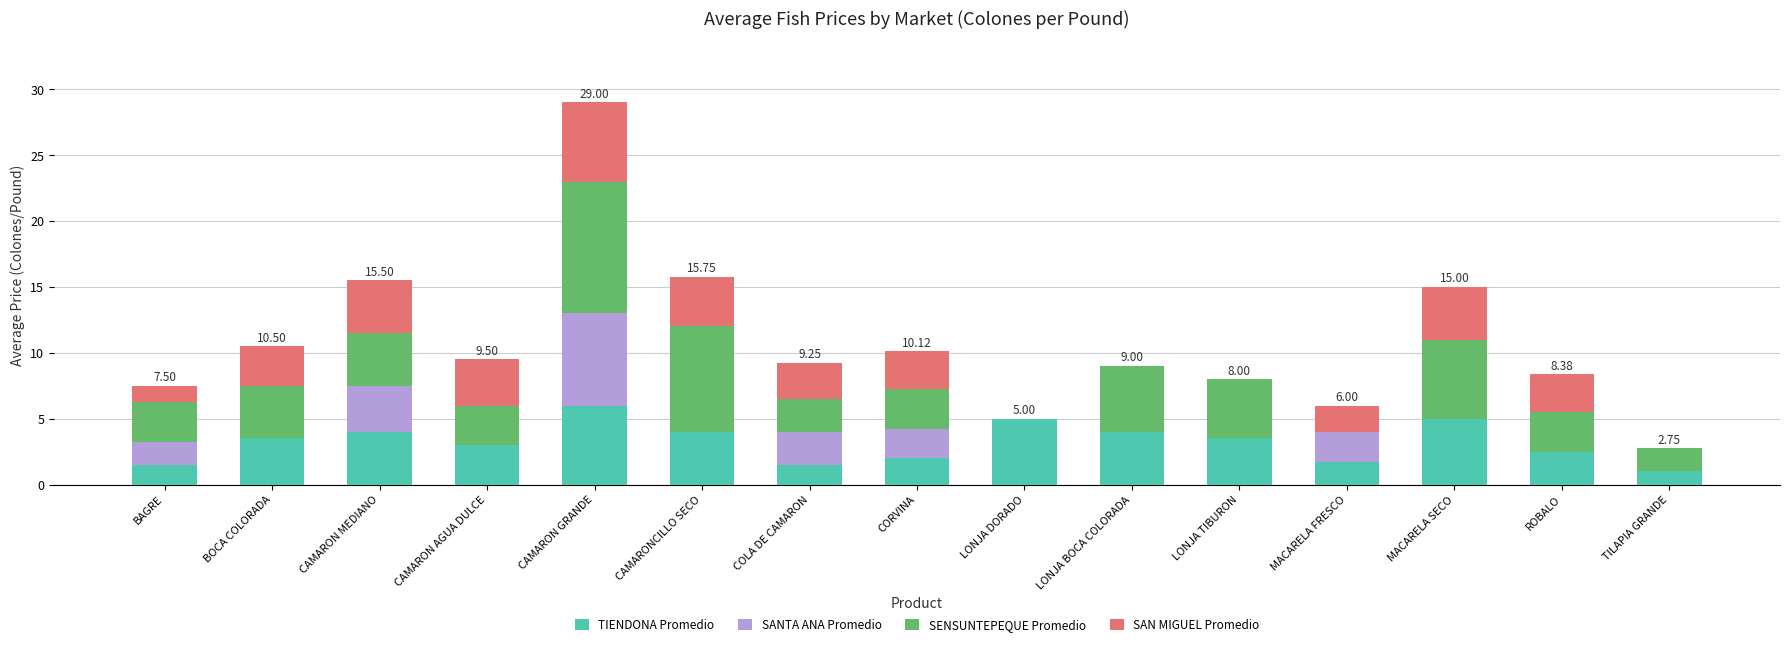

Does the chart contain stacked bars?

Yes